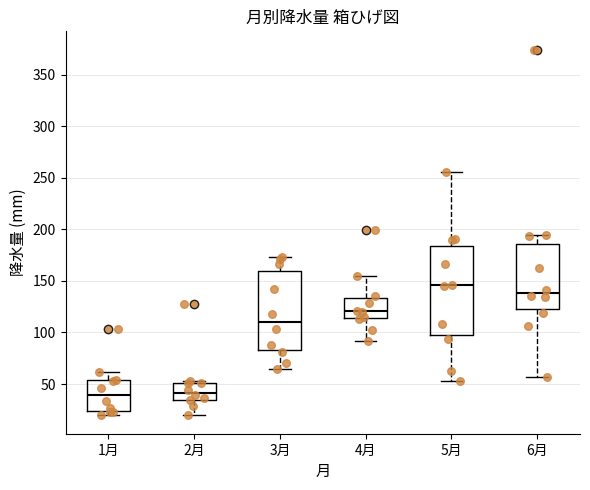

Reading left to right, transcribe this box plot: for each box, give where its median line is, the range the box spans, and where its two whiskers end, as read against the y-axis. The values are not printed on the chart, so give them approximately, as read against the axis.

1月: median 40, box 25 to 55, whiskers 20 to 60
2月: median 40, box 35 to 50, whiskers 20 to 55
3月: median 110, box 85 to 160, whiskers 65 to 175
4月: median 120, box 115 to 135, whiskers 90 to 155
5月: median 145, box 100 to 185, whiskers 55 to 255
6月: median 140, box 125 to 185, whiskers 55 to 195